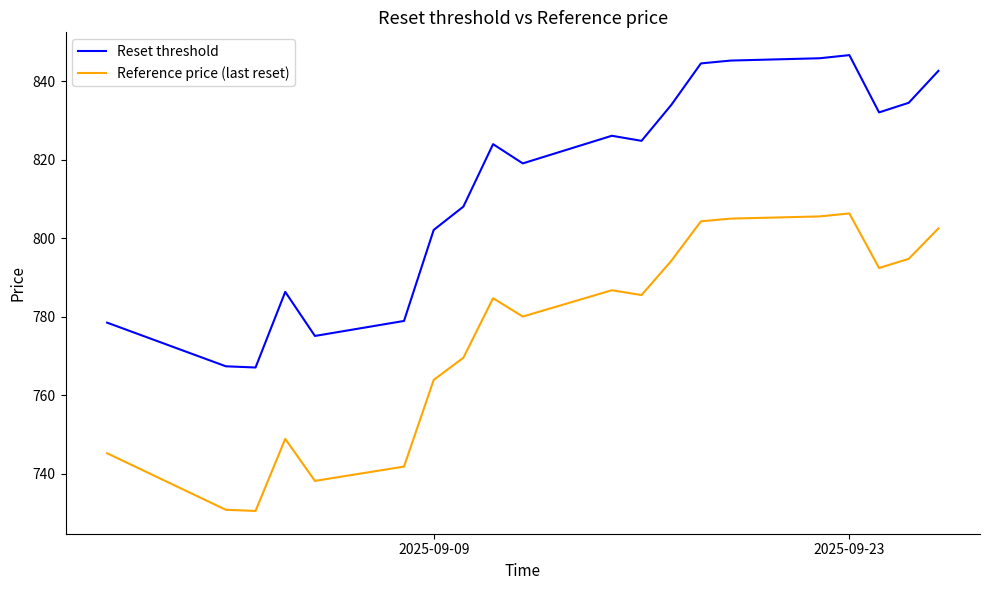

Which series has the largest total across all categories?

Reset threshold